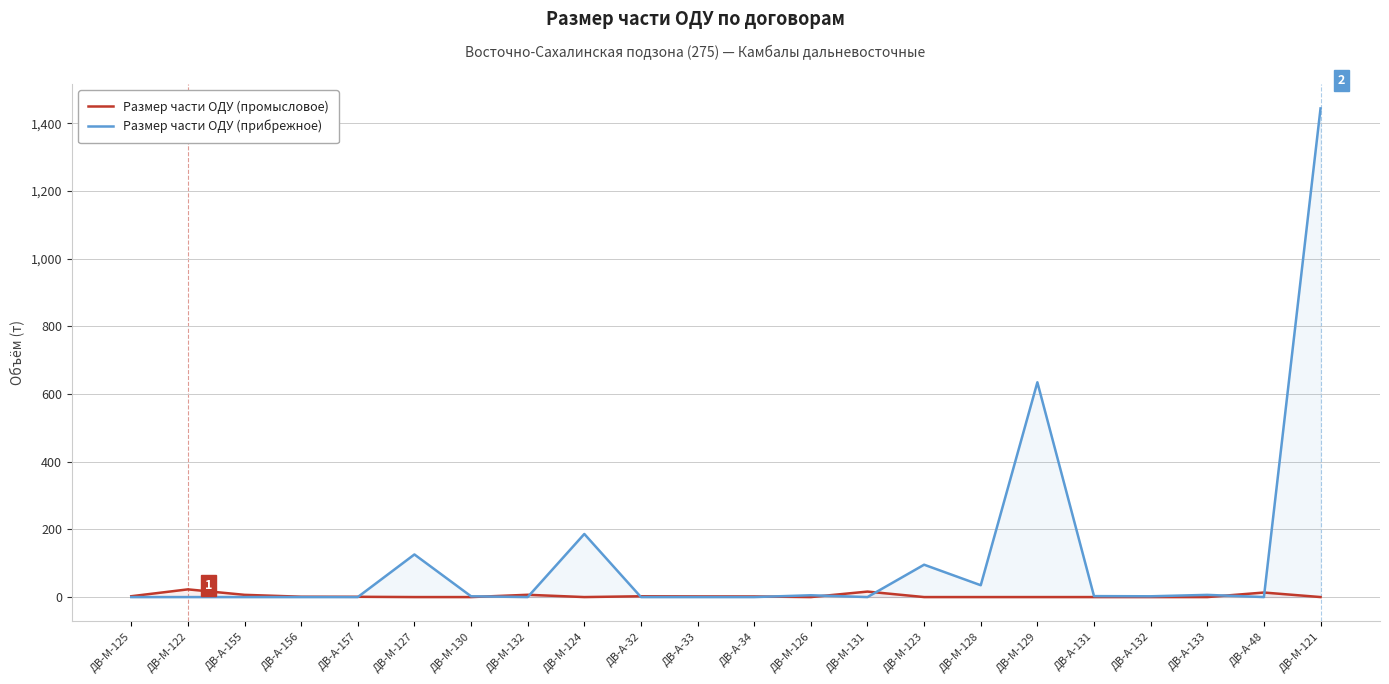

Reading left to right, transcribe all the data shown in this chart.

Размер части ОДУ (промысловое): ДВ-М-125=2.5	ДВ-М-122=22.8	ДВ-А-155=6.6	ДВ-А-156=1.1	ДВ-А-157=0.8	ДВ-М-127=0.0	ДВ-М-130=0.0	ДВ-М-132=6.7	ДВ-М-124=0.0	ДВ-А-32=2.4	ДВ-А-33=2.0	ДВ-А-34=1.8	ДВ-М-126=0.0	ДВ-М-131=16.2	ДВ-М-123=0.0	ДВ-М-128=0.0	ДВ-М-129=0.0	ДВ-А-131=0.0	ДВ-А-132=0.0	ДВ-А-133=0.0	ДВ-А-48=13.4	ДВ-М-121=0.0
Размер части ОДУ (прибрежное): ДВ-М-125=0.0	ДВ-М-122=0.0	ДВ-А-155=0.0	ДВ-А-156=0.0	ДВ-А-157=0.0	ДВ-М-127=125.9	ДВ-М-130=2.3	ДВ-М-132=0.0	ДВ-М-124=186.4	ДВ-А-32=0.0	ДВ-А-33=0.0	ДВ-А-34=0.0	ДВ-М-126=5.3	ДВ-М-131=0.0	ДВ-М-123=95.6	ДВ-М-128=35.0	ДВ-М-129=634.6	ДВ-А-131=2.8	ДВ-А-132=2.3	ДВ-А-133=6.5	ДВ-А-48=0.0	ДВ-М-121=1443.7